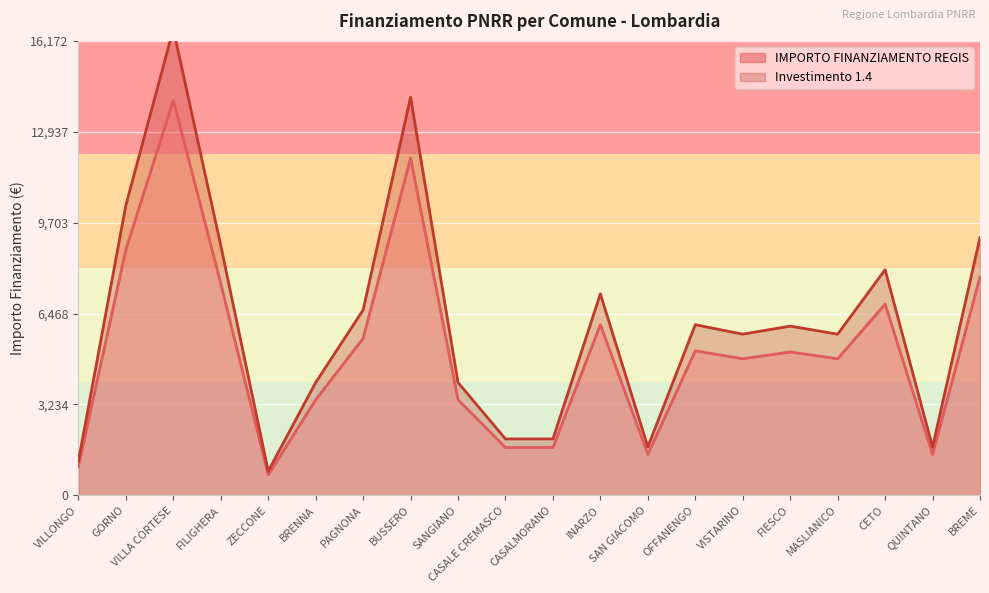

What is the spread (max minus min) of values at QUINTANO?

262.4